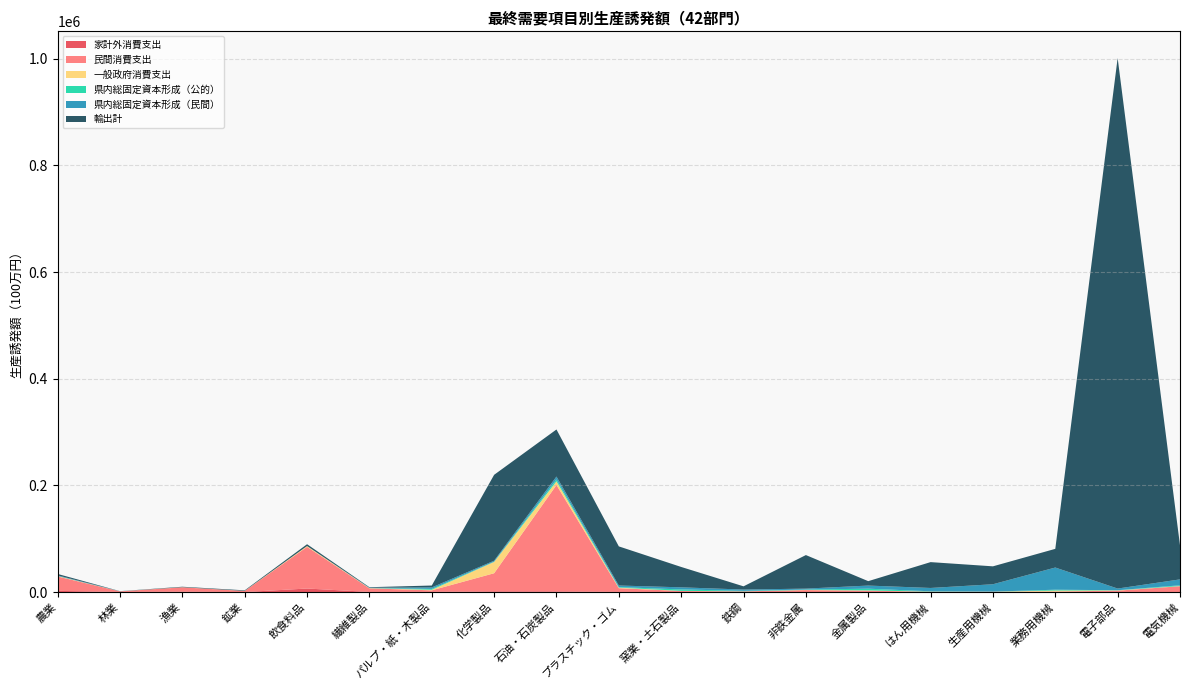

Reading left to right, what are all the values shown in this chart?

家計外消費支出: 農業=2277.3	林業=174.3	漁業=748.0	鉱業=21.7	飲食料品=6667.5	繊維製品=258.4	パルプ・紙・木製品=336.7	化学製品=1372.4	石油・石炭製品=1265.5	プラスチック・ゴム=273.5	窯業・土石製品=105.0	鉄鋼=23.4	非鉄金属=66.3	金属製品=178.2	はん用機械=15.6	生産用機械=20.1	業務用機械=48.2	電子部品=49.8	電気機械=182.8
民間消費支出: 農業=26976.3	林業=1168.8	漁業=8175.6	鉱業=2108.7	飲食料品=78146.7	繊維製品=6728.9	パルプ・紙・木製品=2923.2	化学製品=33951.6	石油・石炭製品=199471.1	プラスチック・ゴム=7017.0	窯業・土石製品=1895.1	鉄鋼=1265.5	非鉄金属=3669.8	金属製品=2401.1	はん用機械=643.1	生産用機械=528.0	業務用機械=906.8	電子部品=2612.2	電気機械=10801.5
一般政府消費支出: 農業=755.9	林業=63.2	漁業=190.6	鉱業=95.8	飲食料品=1516.4	繊維製品=472.3	パルプ・紙・木製品=1012.7	化学製品=21220.8	石油・石炭製品=6912.0	プラスチック・ゴム=1059.6	窯業・土石製品=282.6	鉄鋼=103.8	非鉄金属=345.1	金属製品=544.4	はん用機械=170.7	生産用機械=197.6	業務用機械=1912.9	電子部品=530.1	電気機械=307.9
県内総固定資本形成（公的）: 農業=184.0	林業=62.4	漁業=5.2	鉱業=46.5	飲食料品=7.4	繊維製品=96.0	パルプ・紙・木製品=1618.7	化学製品=586.2	石油・石炭製品=3512.7	プラスチック・ゴム=949.9	窯業・土石製品=2694.8	鉄鋼=907.2	非鉄金属=634.0	金属製品=3220.0	はん用機械=631.9	生産用機械=184.4	業務用機械=1566.6	電子部品=297.4	電気機械=1461.5
県内総固定資本形成（民間）: 農業=1147.2	林業=108.6	漁業=32.1	鉱業=76.9	飲食料品=32.9	繊維製品=623.3	パルプ・紙・木製品=2842.1	化学製品=1735.9	石油・石炭製品=5466.6	プラスチック・ゴム=3013.7	窯業・土石製品=3928.6	鉄鋼=2431.1	非鉄金属=1766.7	金属製品=5860.7	はん用機械=6245.1	生産用機械=13751.1	業務用機械=41607.2	電子部品=3129.2	電気機械=11038.0
輸出計: 農業=2643.3	林業=163.3	漁業=866.6	鉱業=949.8	飲食料品=3358.3	繊維製品=960.3	パルプ・紙・木製品=3553.2	化学製品=161000.0	石油・石炭製品=88281.1	プラスチック・ゴム=73357.5	窯業・土石製品=38199.9	鉄鋼=6050.3	非鉄金属=62914.7	金属製品=8278.4	はん用機械=48472.9	生産用機械=33589.6	業務用機械=35000.1	電子部品=994763.9	電気機械=63903.5